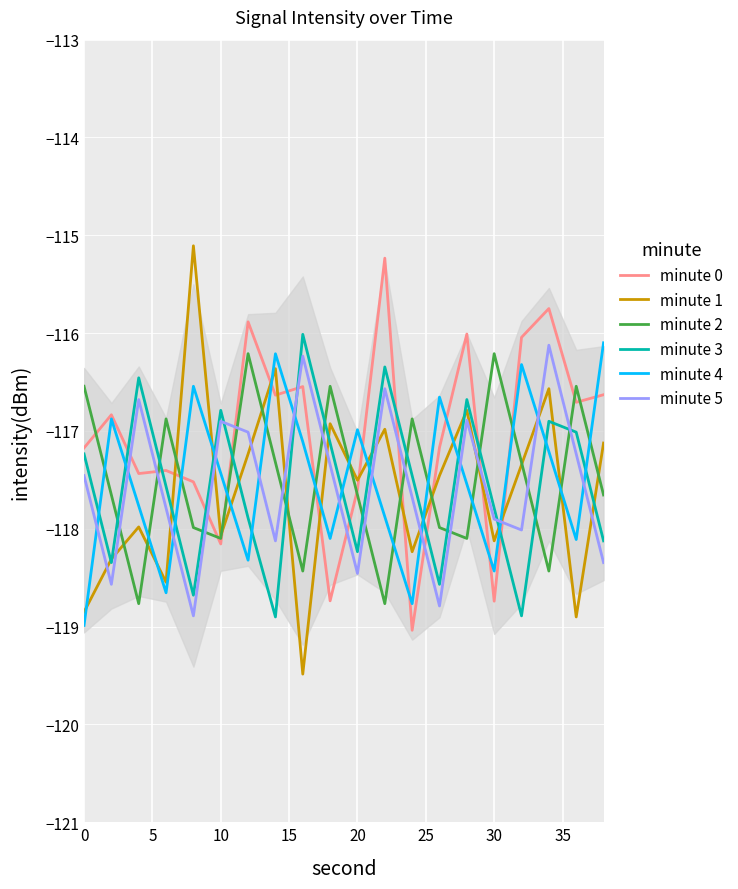

What is the average value of the minute 4 series?

-117.5